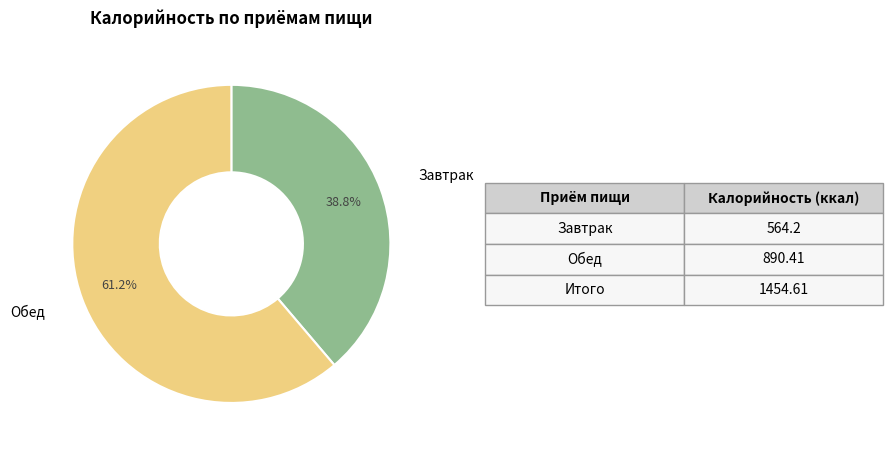

Approximately how many times larger is the value at Обед compared to Завтрак?

1.6